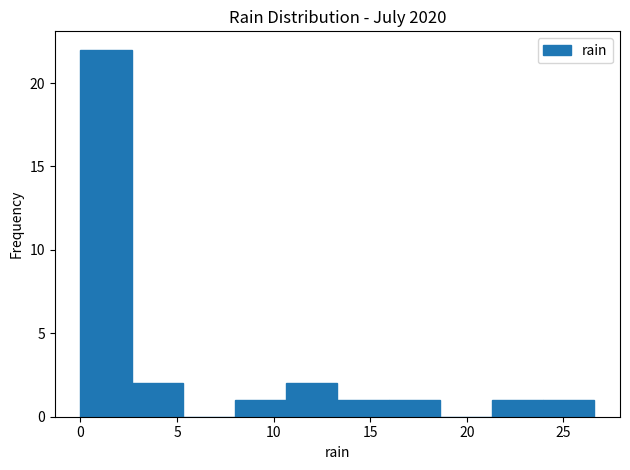

Over which range of the x-axis is the bar tallest?

0.0 to 2.5